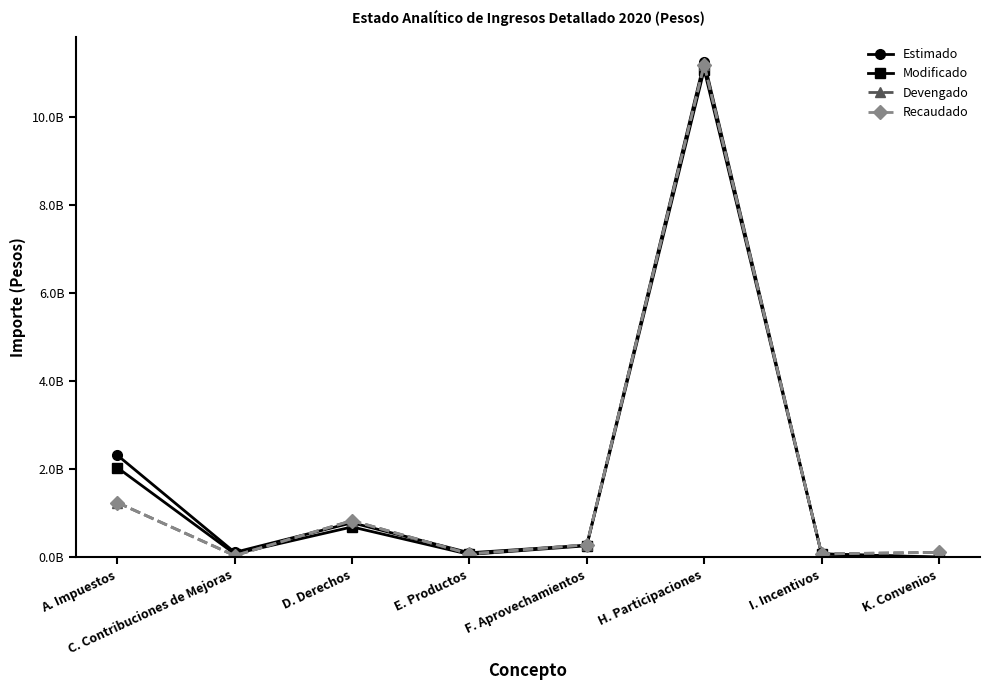

What are all the series names shown in the legend?

Estimado, Modificado, Devengado, Recaudado